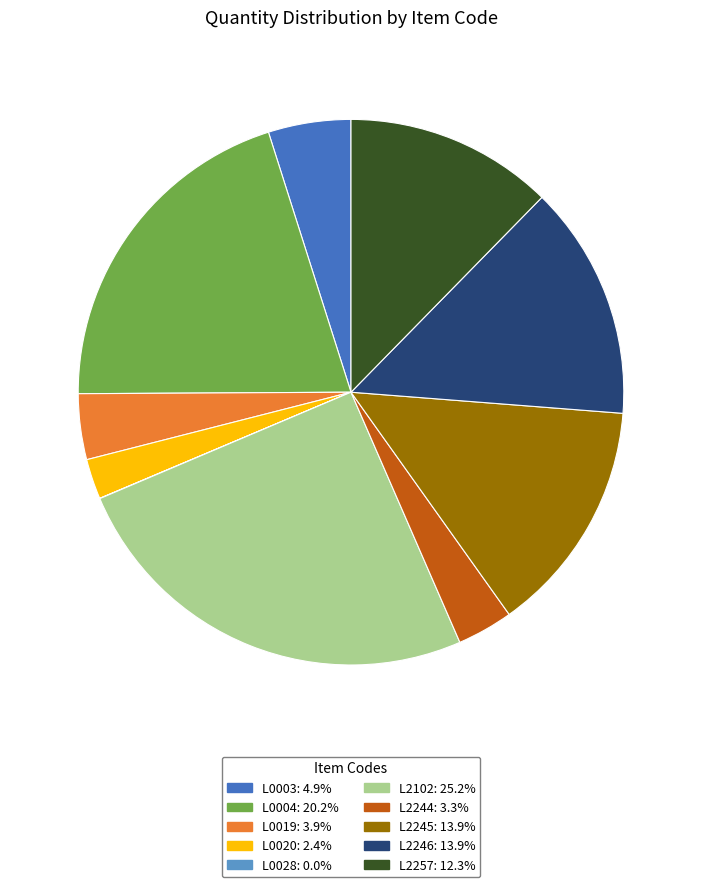

True or false: L0019 accounts for 4% of the total.

True